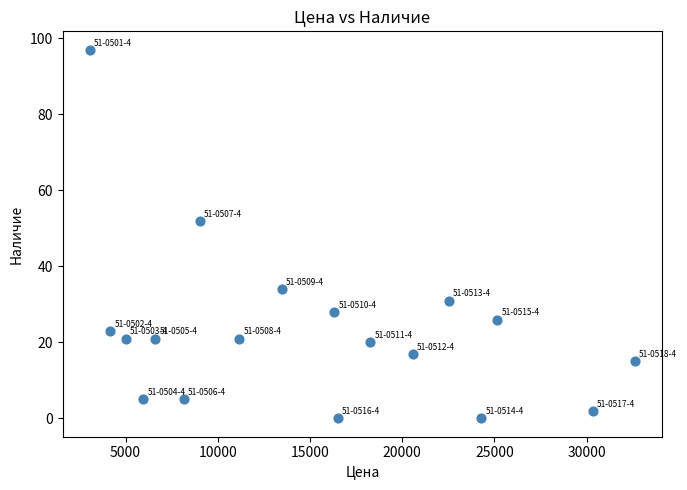

What Y value in the scatter plot is closest to 48?

52